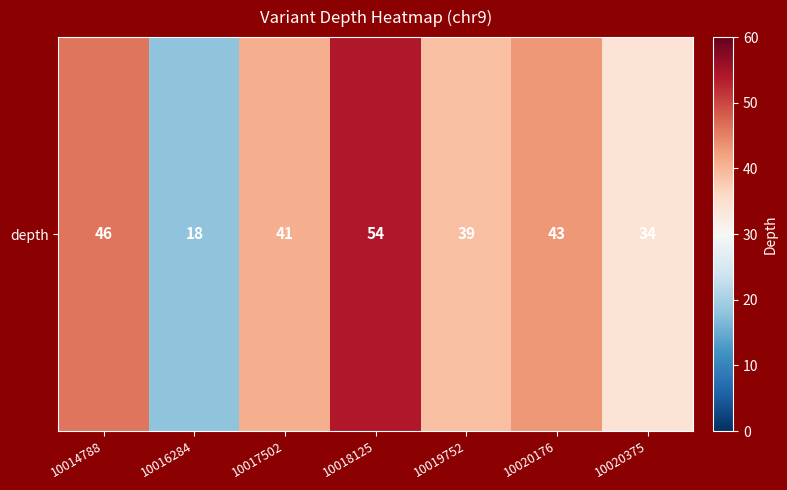

What is the maximum value shown in the chart?

54